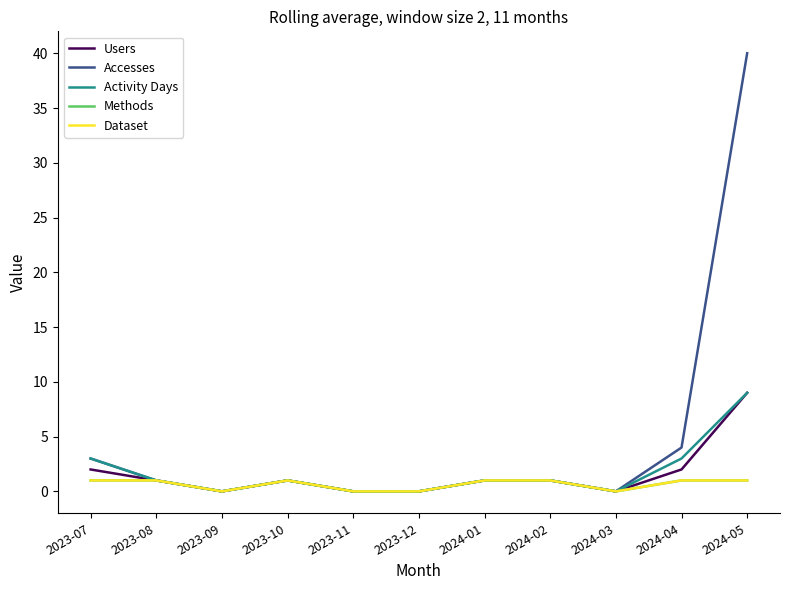

Is the value of Users at 2023-10 greater than the value of Dataset at 2023-08?

No